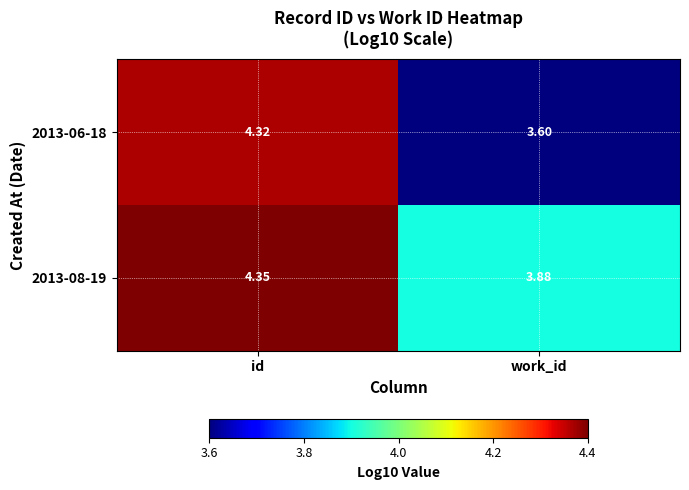

At which category is the sum across all series the highest?

id